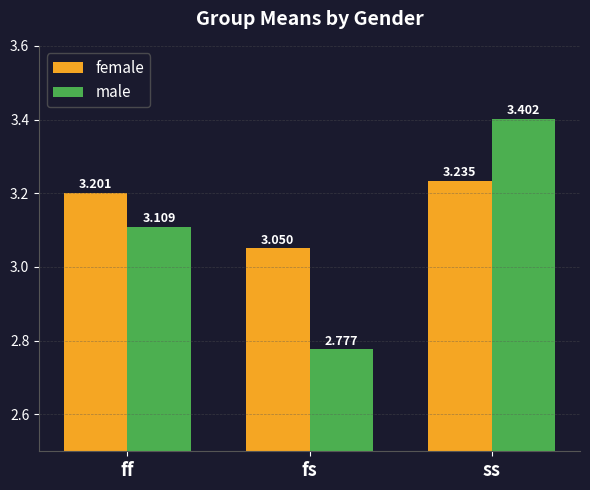

Which series has the widest spread of values?

male